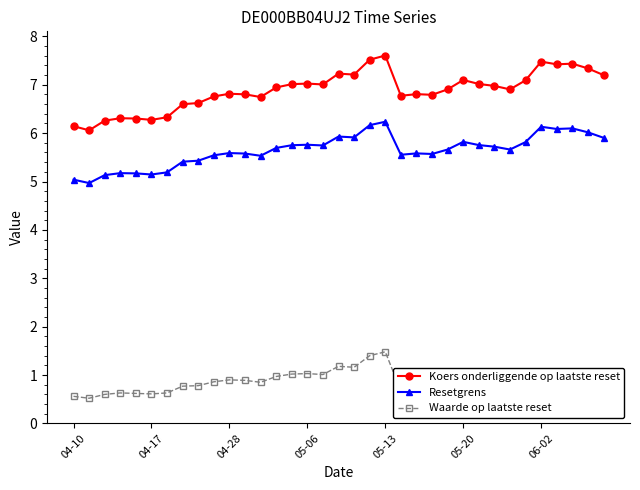

Which series has the widest spread of values?

Koers onderliggende op laatste reset